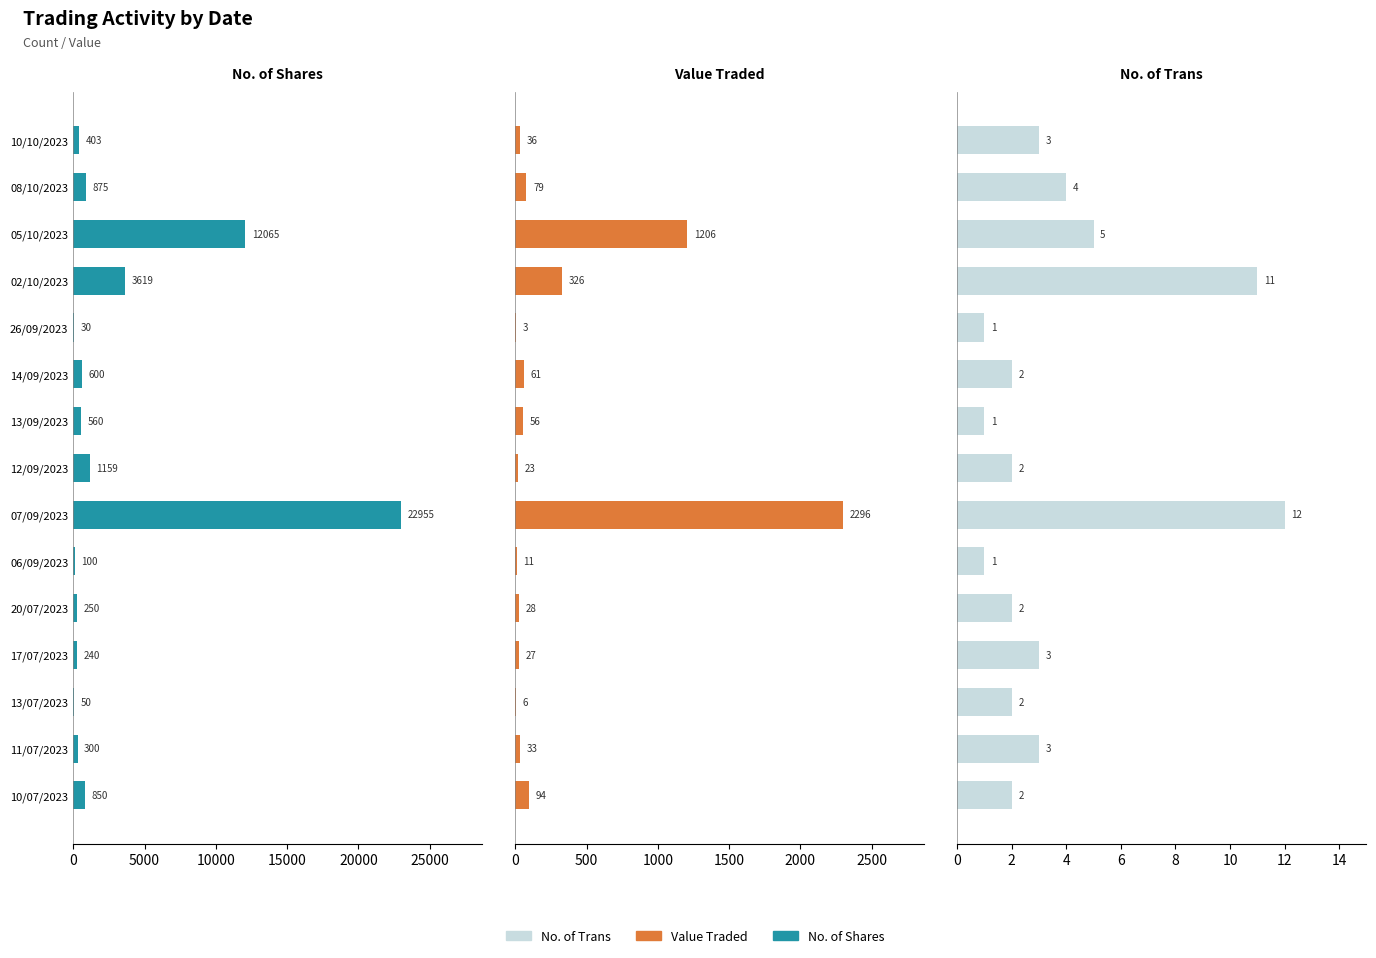

How many bars are there in total?

45